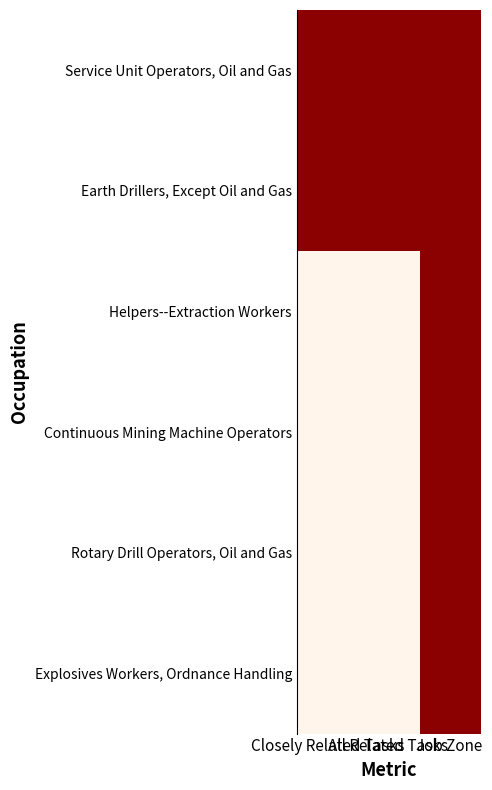

Reading left to right, list all the values displayed in this chart.

Service Unit Operators, Oil and Gas: Closely Related Tasks=2	All Related Tasks=2	Job Zone=2
Earth Drillers, Except Oil and Gas: Closely Related Tasks=2	All Related Tasks=2	Job Zone=2
Helpers--Extraction Workers: Closely Related Tasks=1	All Related Tasks=1	Job Zone=2
Continuous Mining Machine Operators: Closely Related Tasks=1	All Related Tasks=1	Job Zone=2
Rotary Drill Operators, Oil and Gas: Closely Related Tasks=1	All Related Tasks=1	Job Zone=2
Explosives Workers, Ordnance Handling: Closely Related Tasks=1	All Related Tasks=1	Job Zone=2